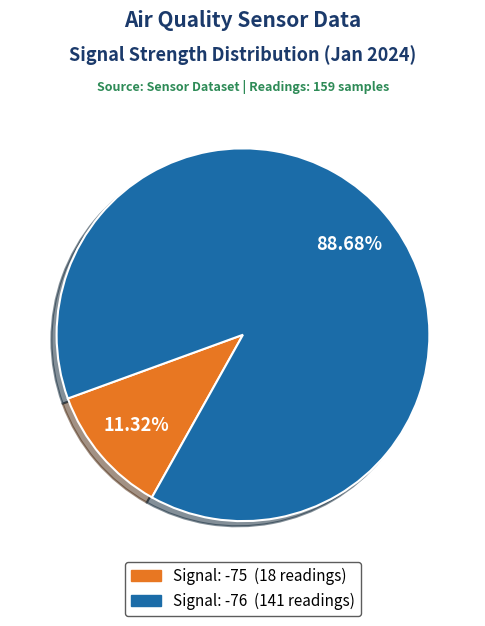

To the nearest percent, what is the average slice percentage?

50%